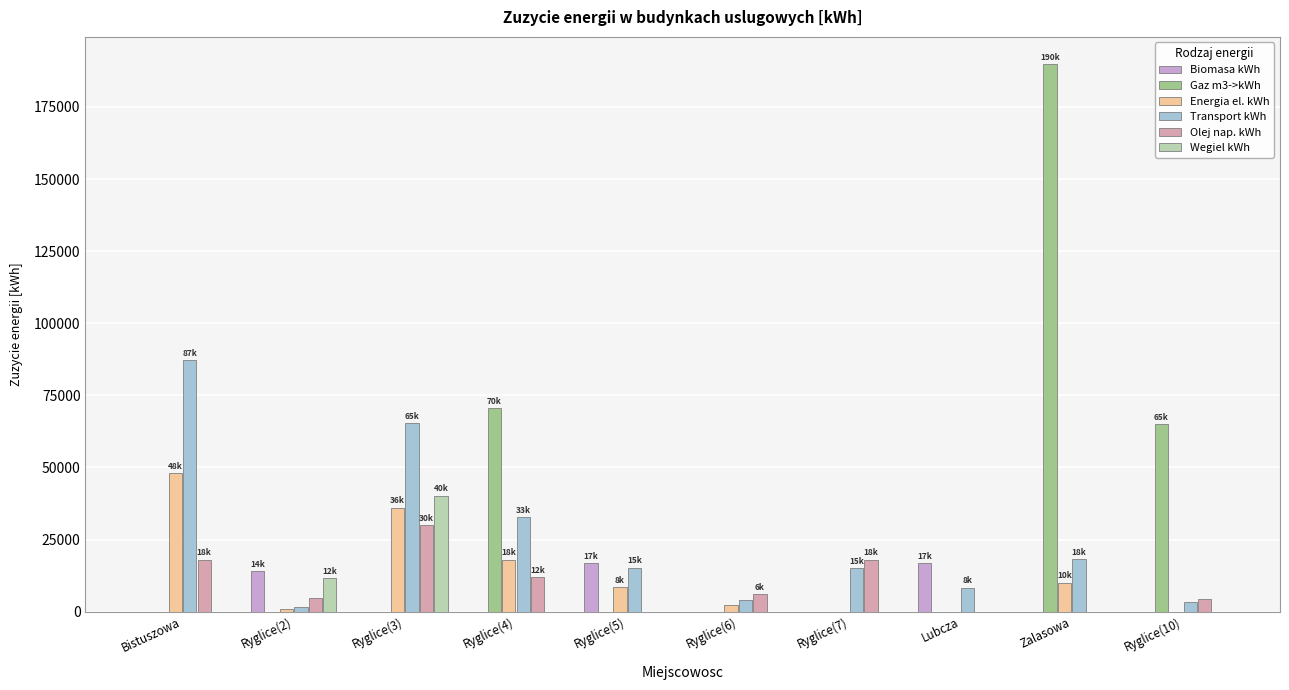

Which series has the widest spread of values?

Gaz m3->kWh